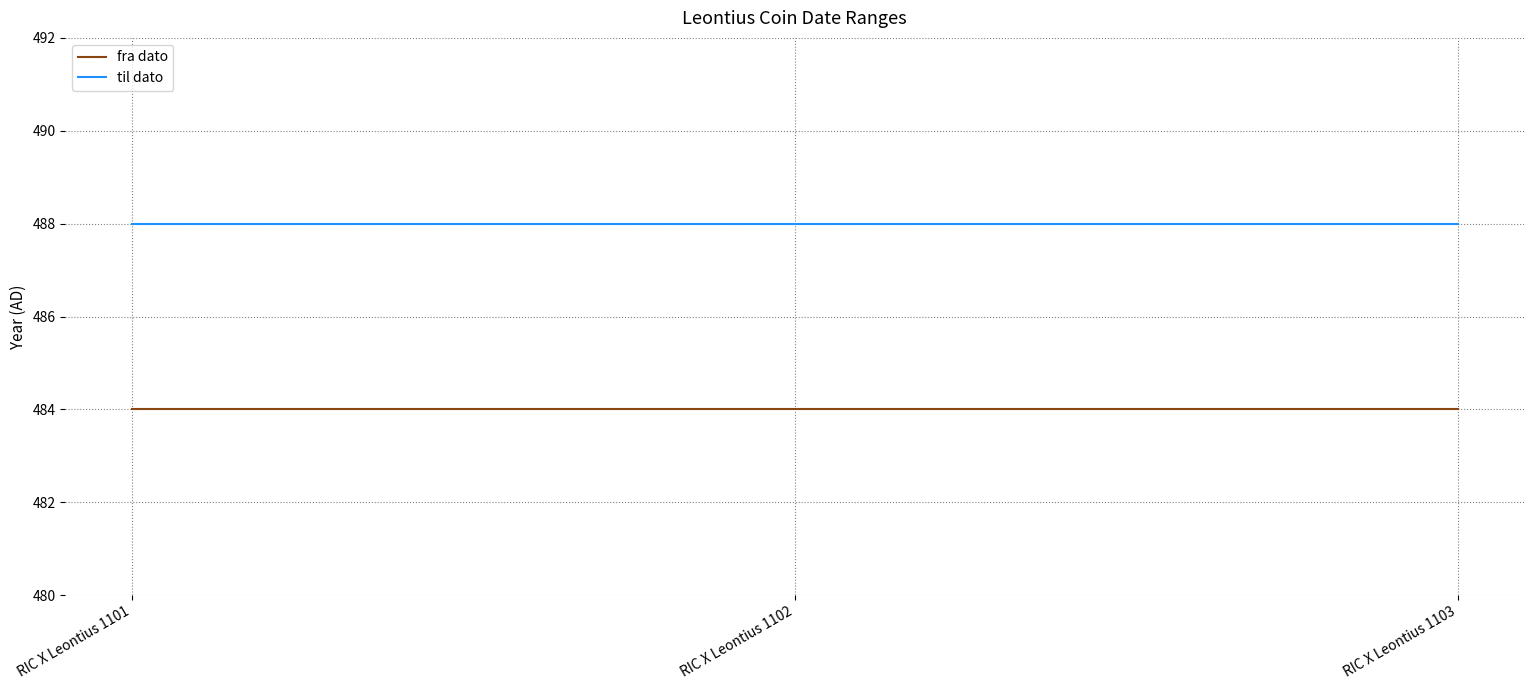

Reading left to right, transcribe all the data shown in this chart.

fra dato: RIC X Leontius 1101=484	RIC X Leontius 1102=484	RIC X Leontius 1103=484
til dato: RIC X Leontius 1101=488	RIC X Leontius 1102=488	RIC X Leontius 1103=488